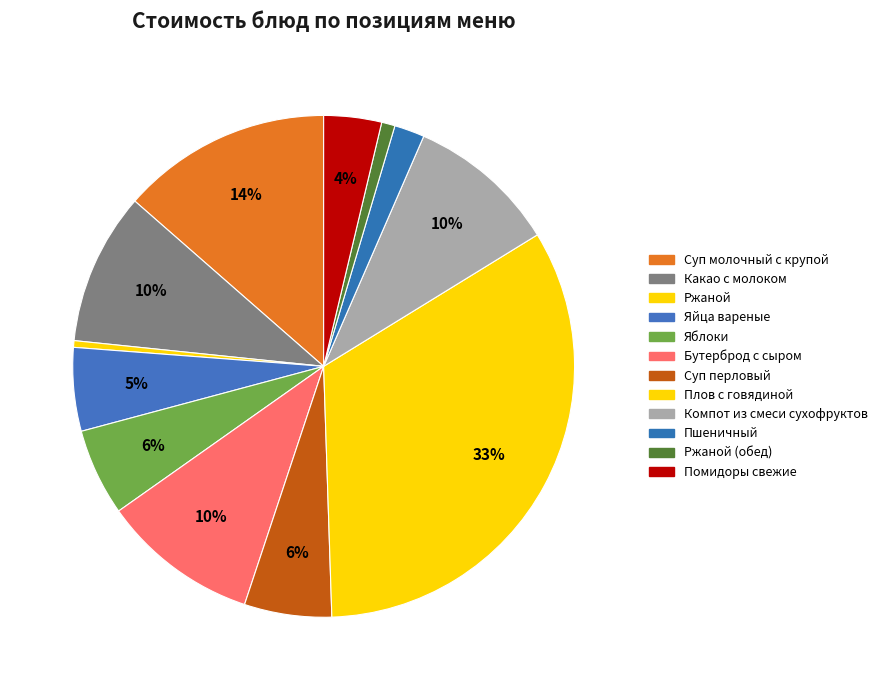

Between Какао с молоком and Ржаной (обед), which is larger?

Какао с молоком